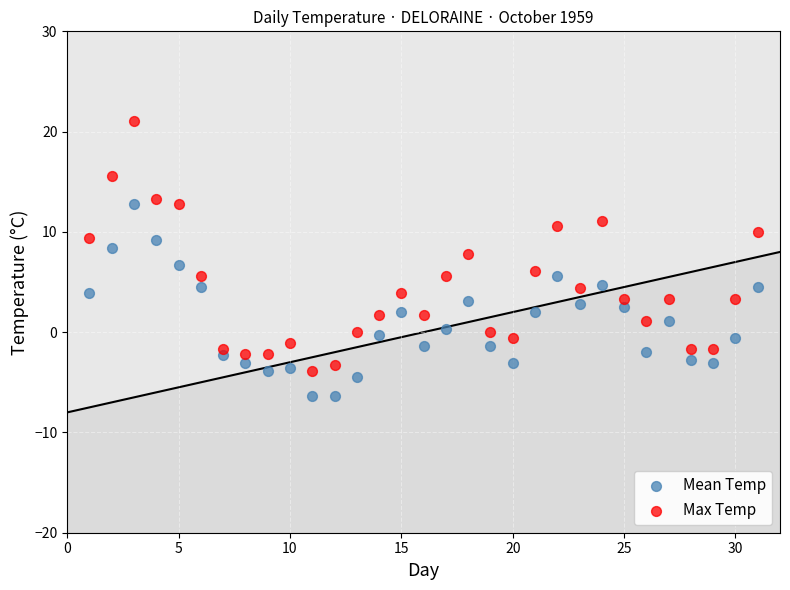

Which series has the largest Y range (max minus min)?

Max Temp